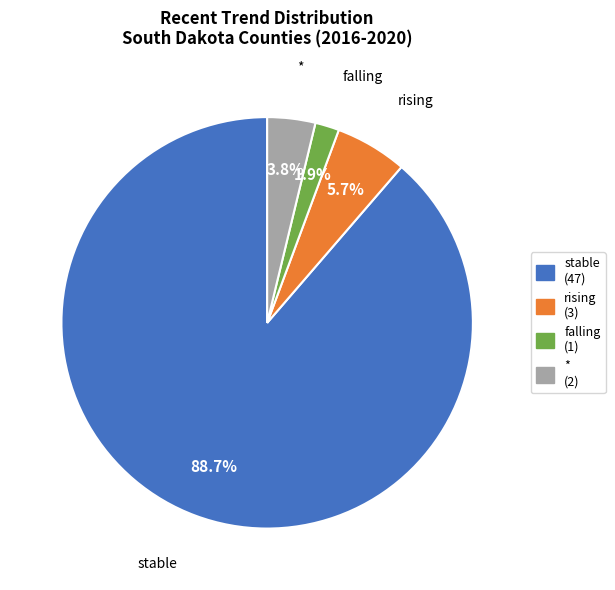

Which slice is the smallest?

falling